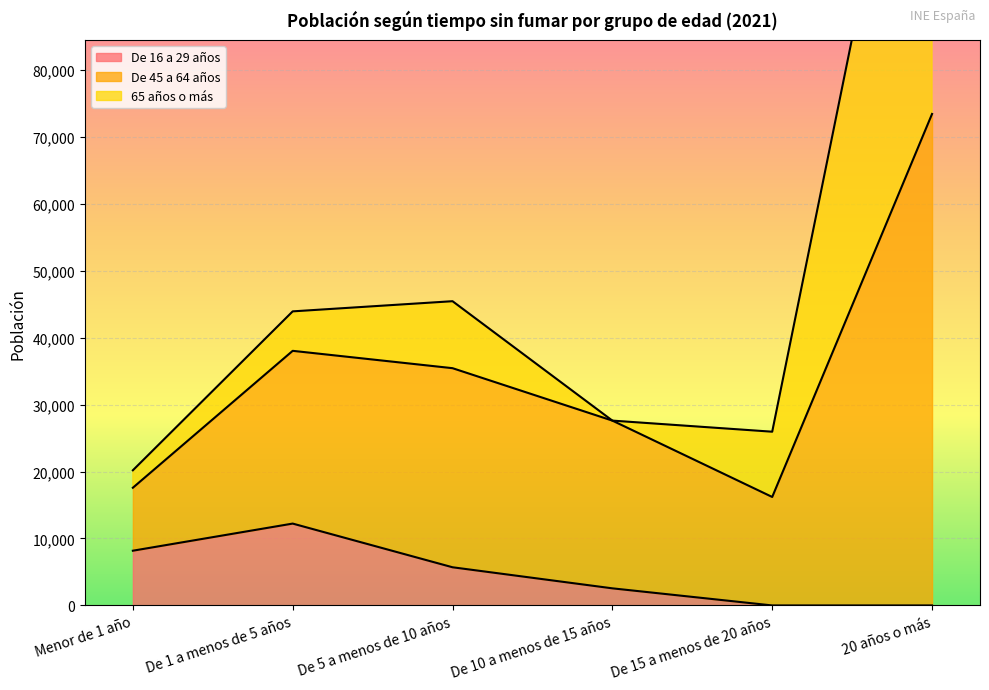

True or false: De 45 a 64 años and De 16 a 29 años intersect in this chart.

False